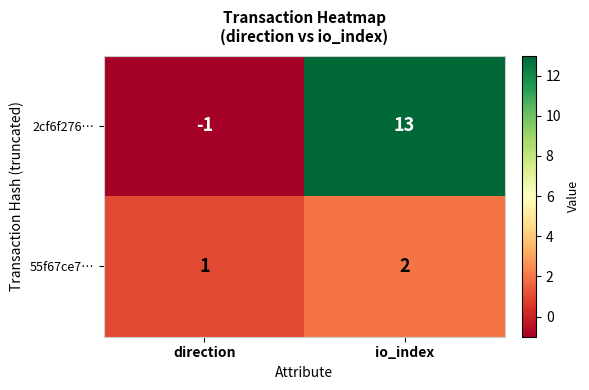

How many distinct data groups are displayed?

2